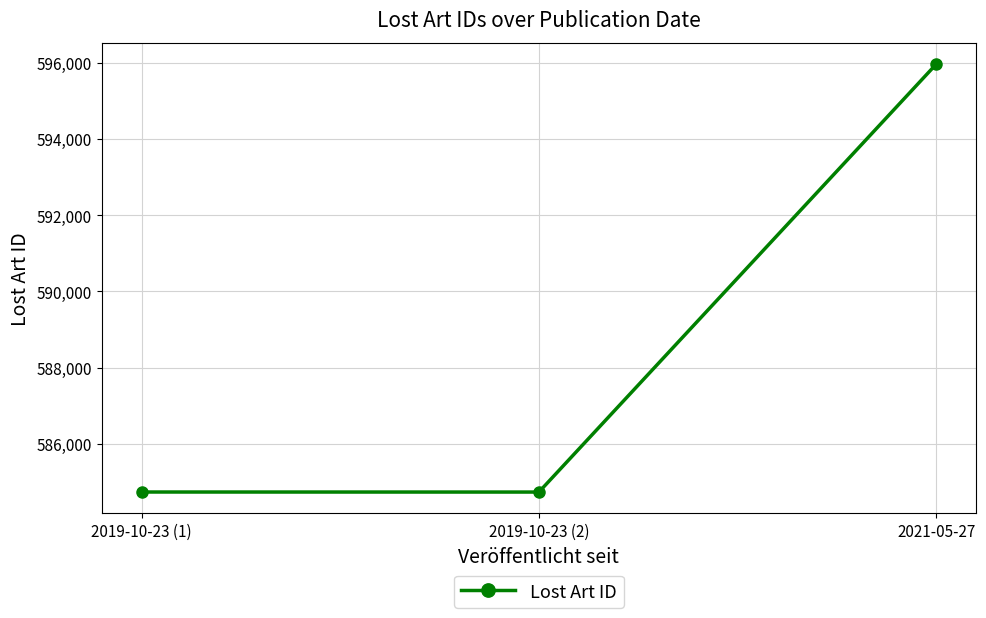

What is the difference between the values at 2021-05-27 and 2019-10-23 (1)?

11229